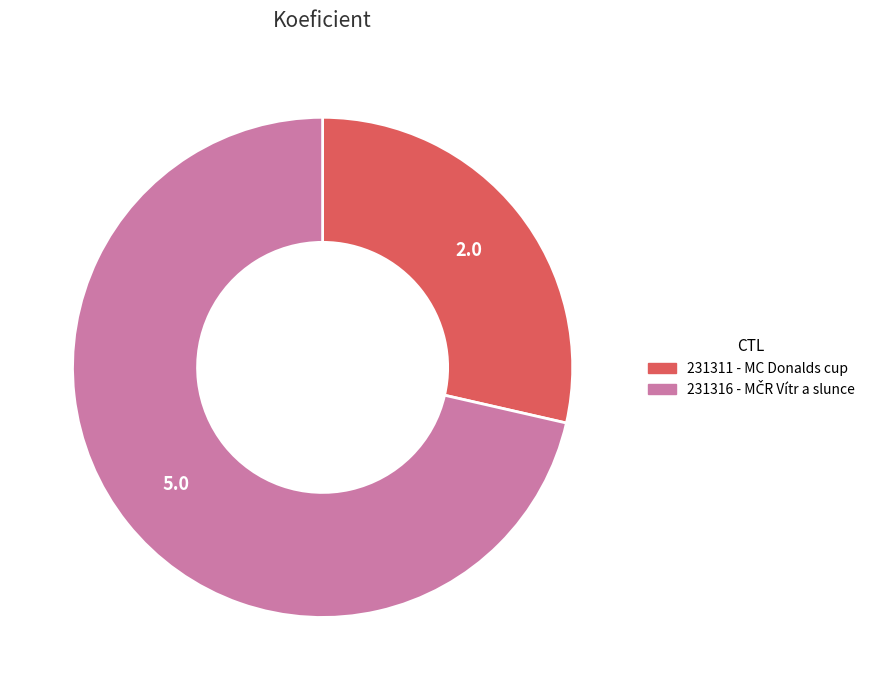

Approximately how many times larger is the value at 231311 compared to 231316?

0.4